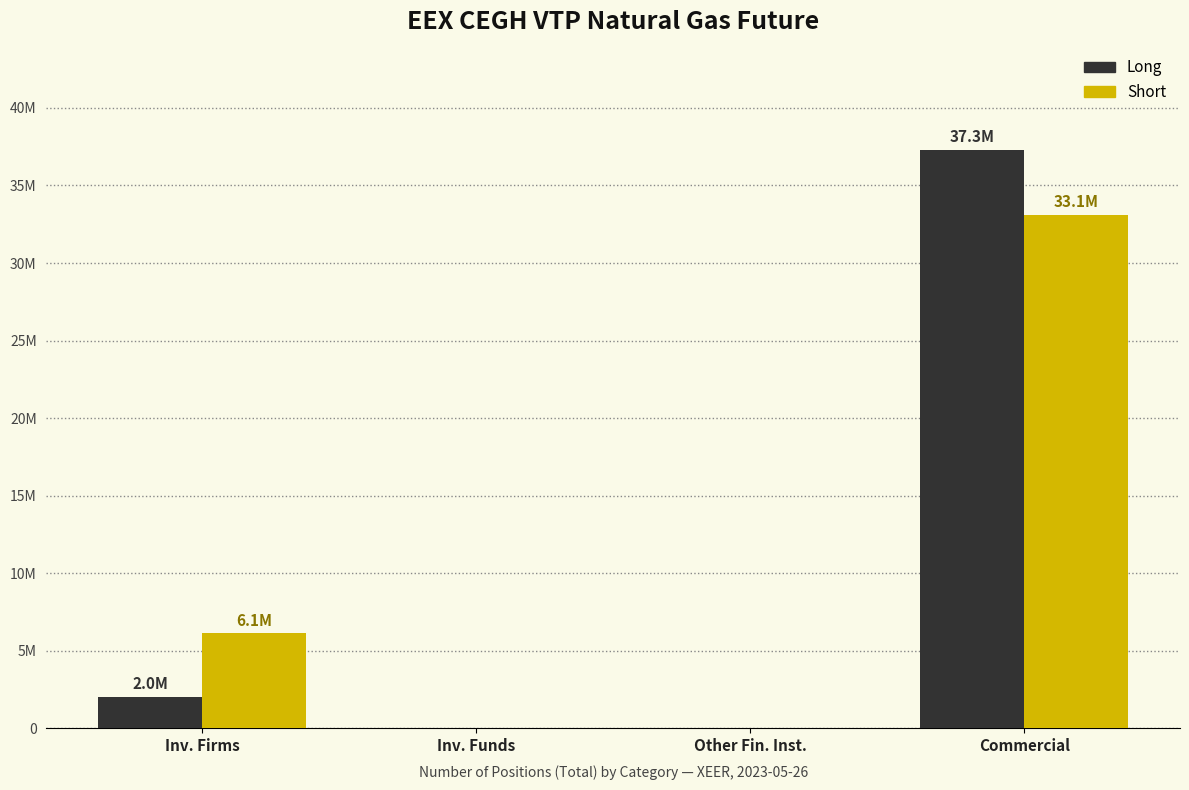

The value of Short at Inv. Funds is 22057783. True or false?

False